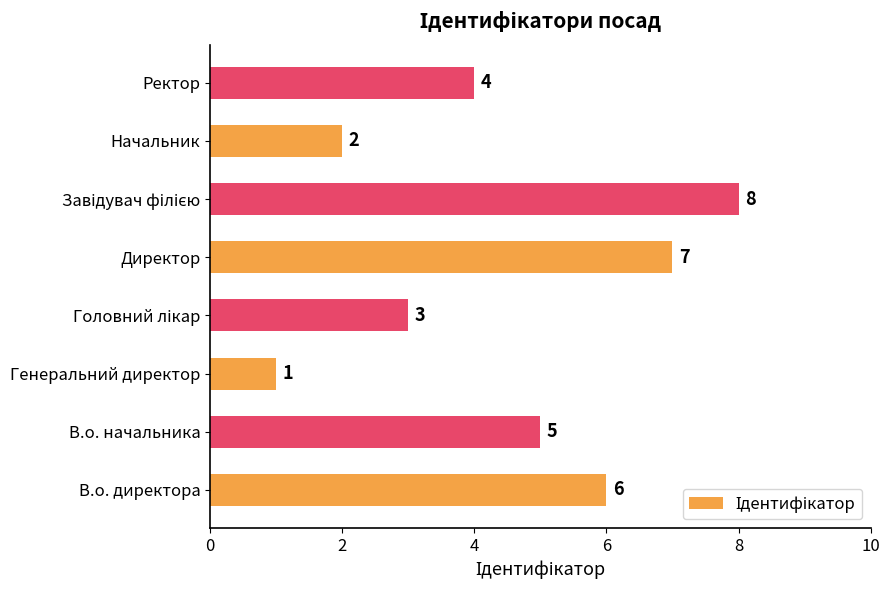

How many series are shown in this chart?

1